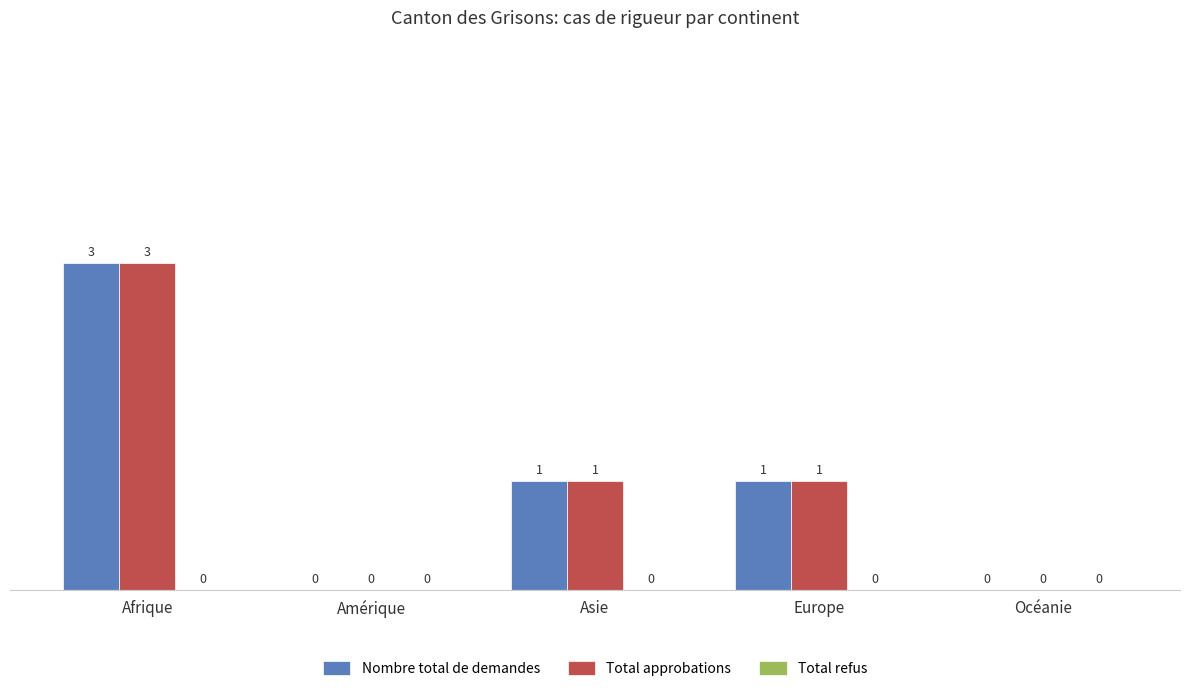

At which label does Total approbations first exceed 1?

Afrique